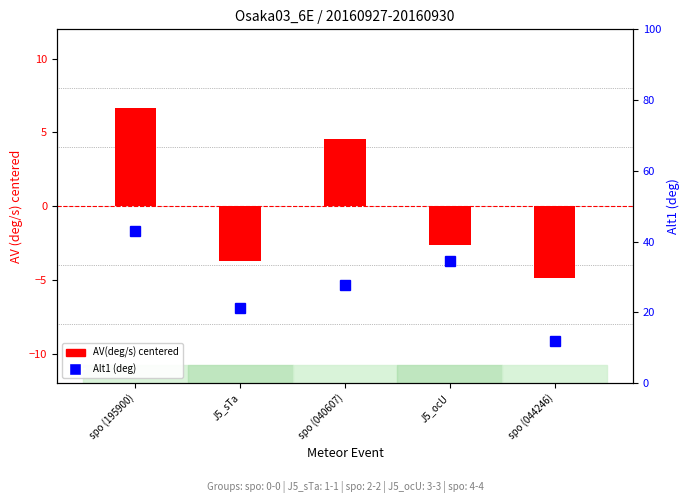

Rank the series by their maximum value, from lowest to highest.

AV(deg/s), Alt1 (deg)